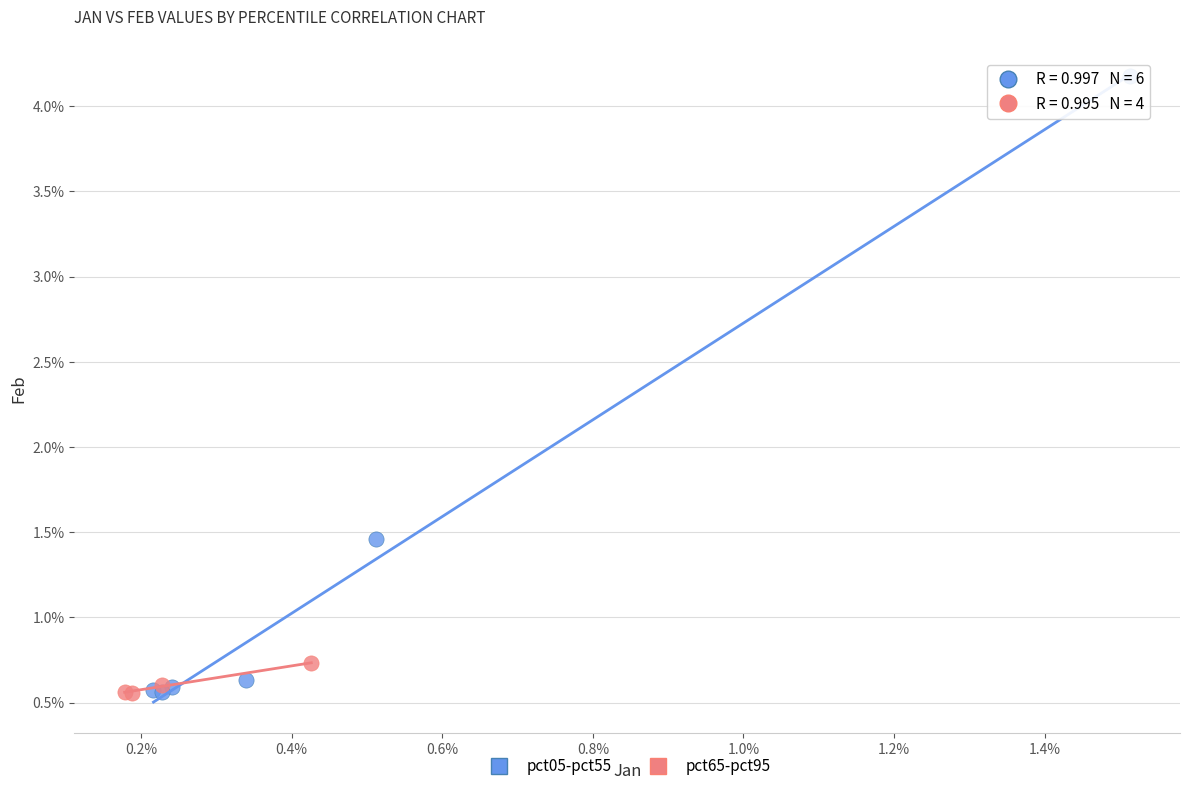

Which series reaches the maximum Y coordinate?

pct05-pct55